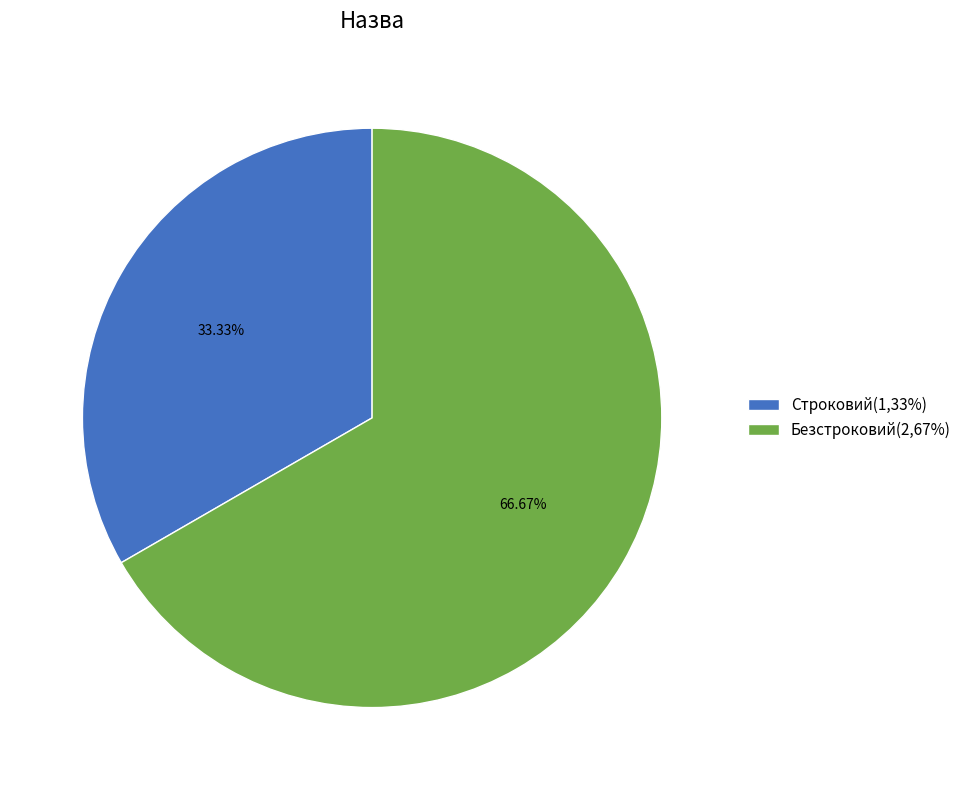

To the nearest percent, what is the difference between the largest and smallest slice percentages?

33%